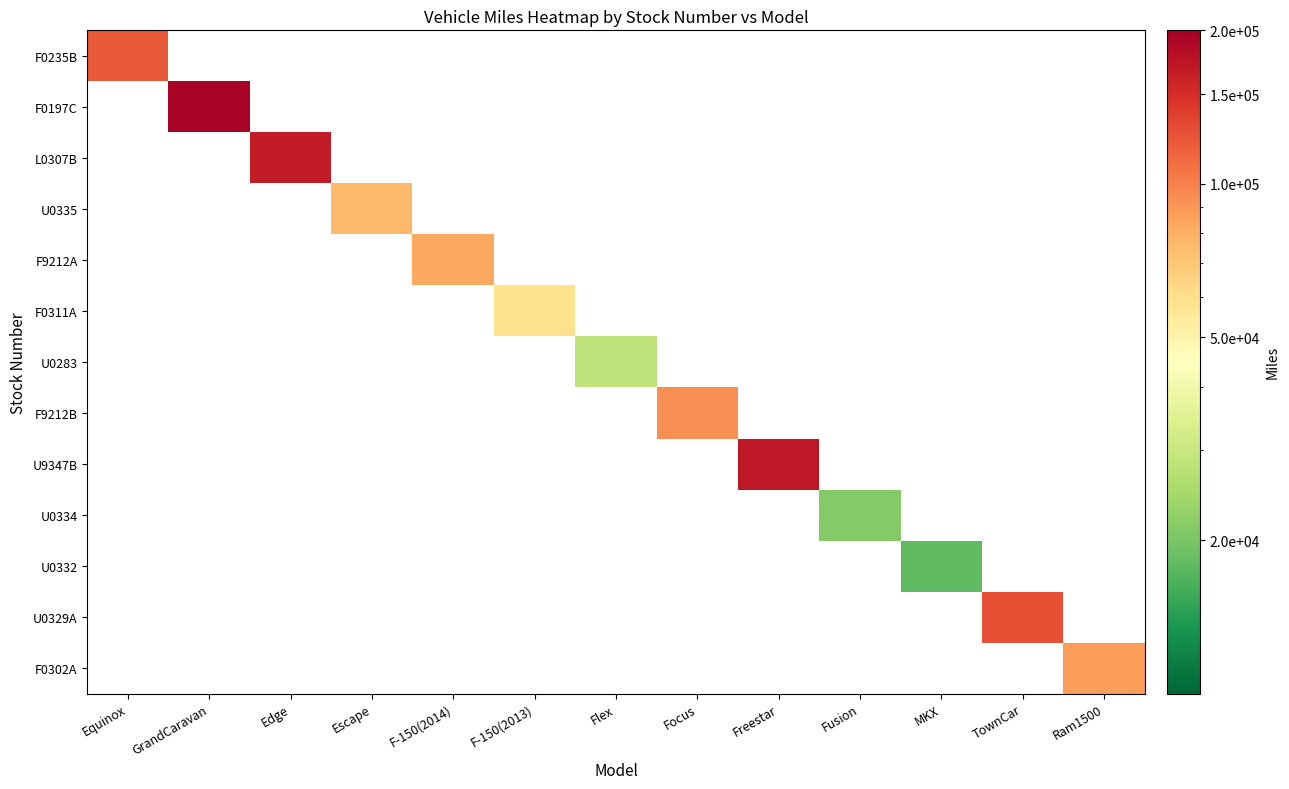

What is the smallest value displayed?

17747.0